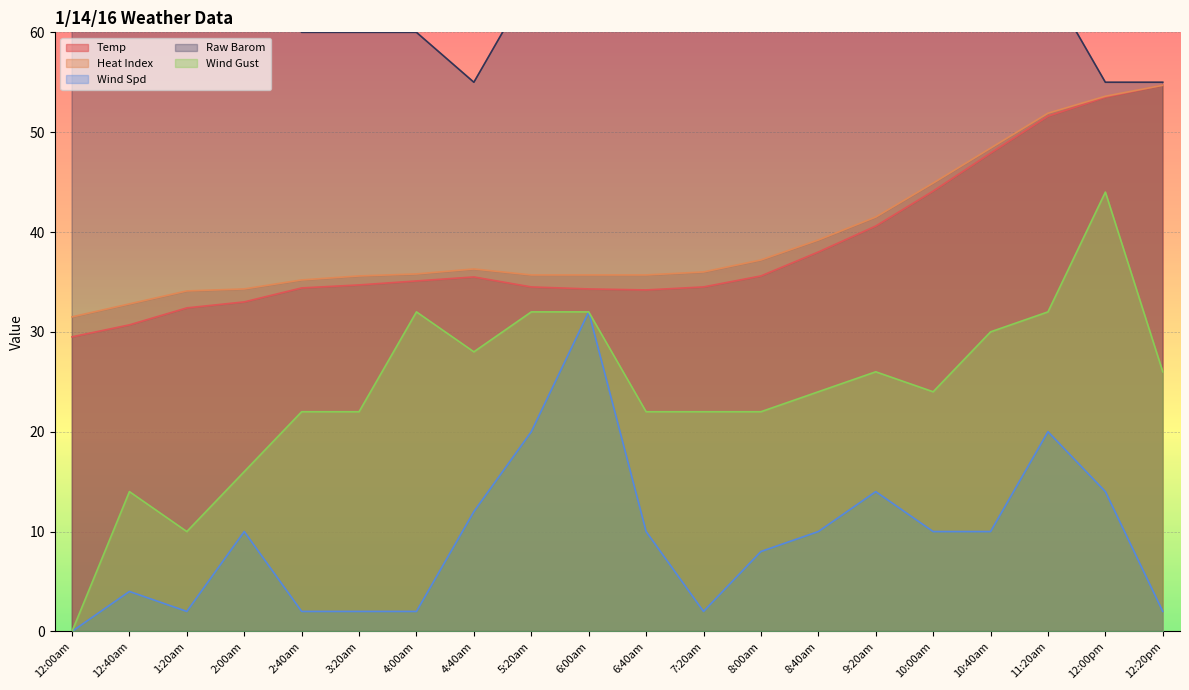

How many lines are shown in the chart?

5